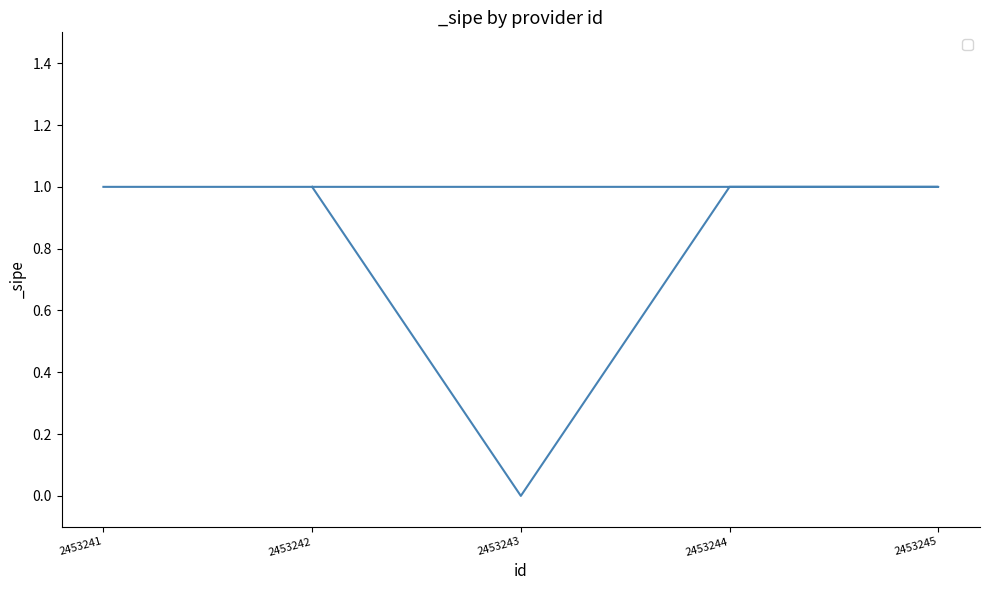

How many data points does each series have?

5